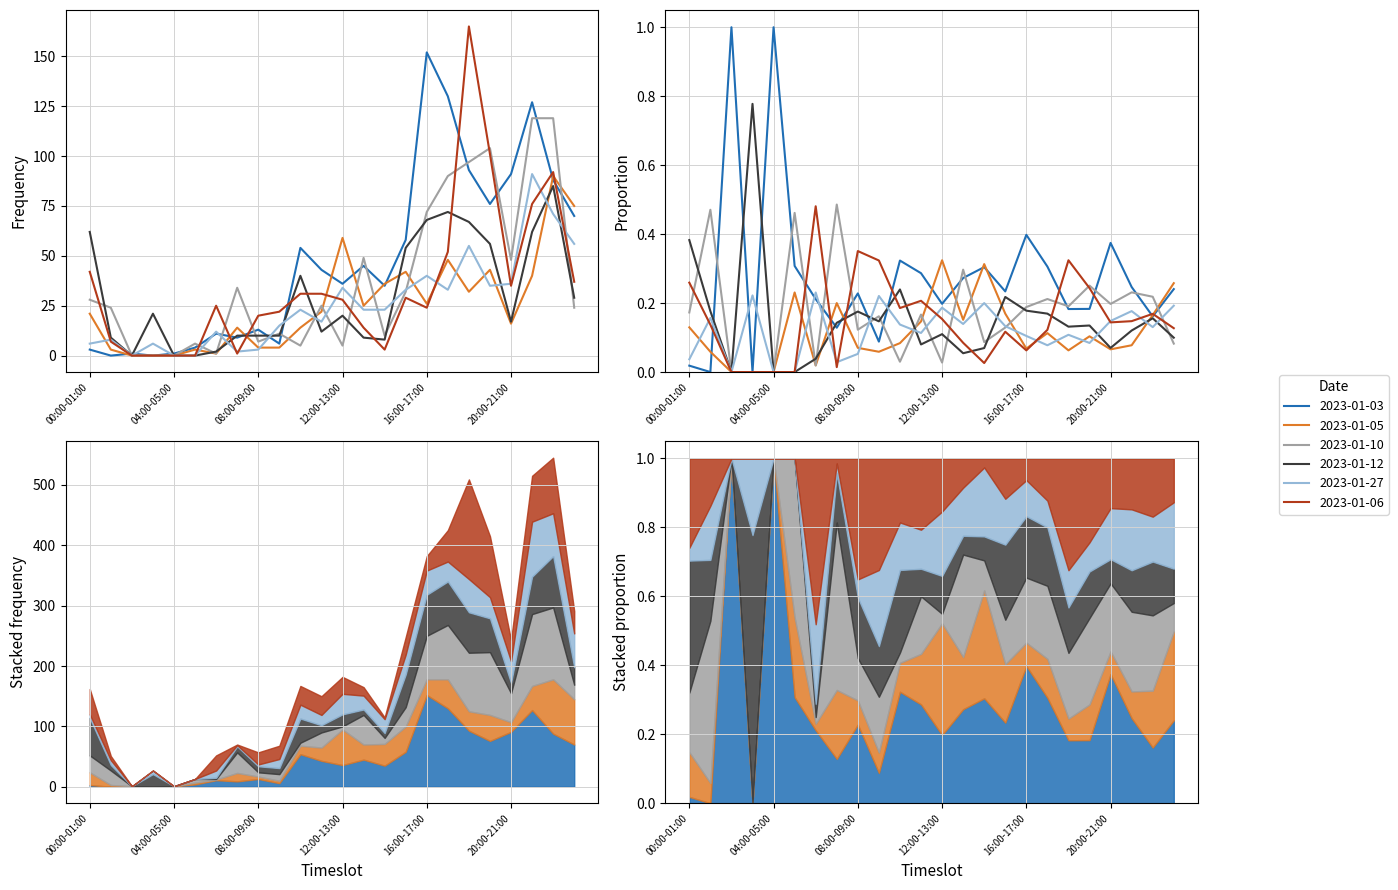

Is it true that 2023-01-27 equals 12 at 06:00-07:00?

True